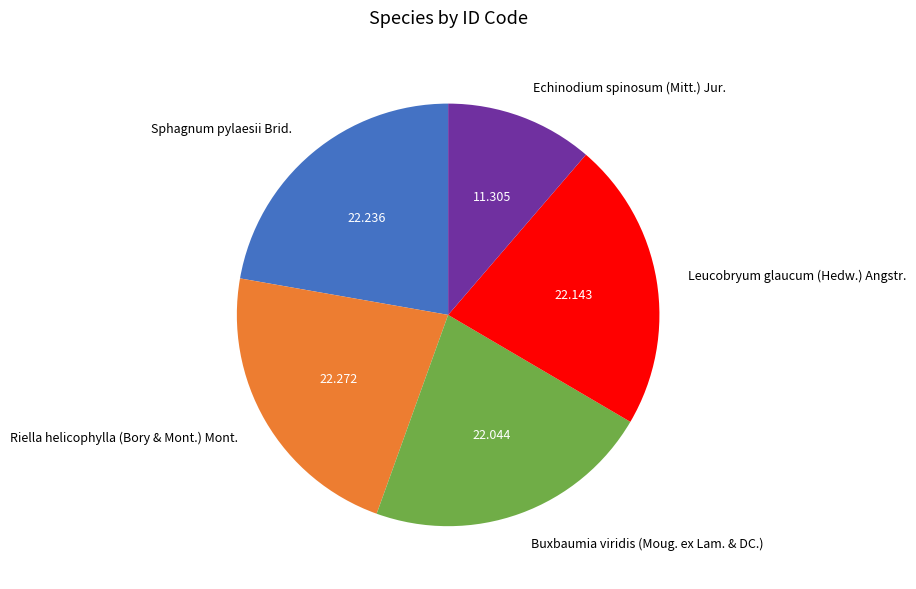

What is the ratio of the value at Buxbaumia viridis (Moug. ex Lam. & DC.) to the value at Riella helicophylla (Bory & Mont.) Mont.?

1.0